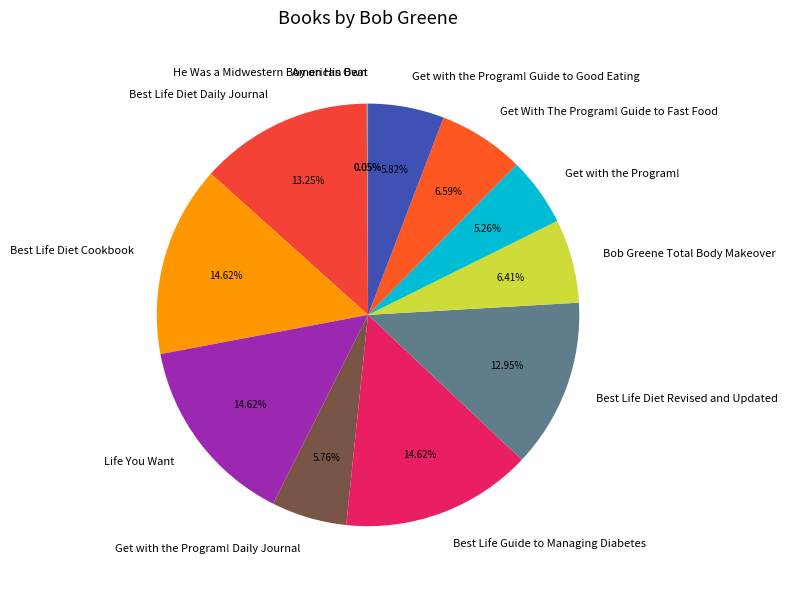

Is the sum of Get with the Program! Guide to Good Eating and Best Life Guide to Managing Diabetes greater than half?

No